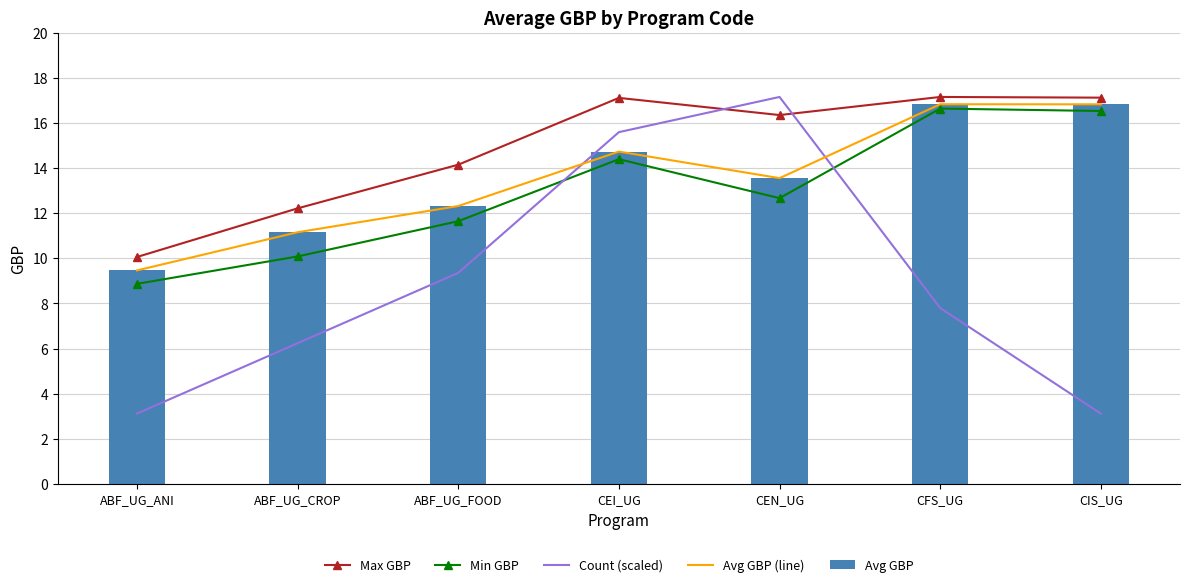

Reading right to left, what are all the values shown in this chart?

Max GBP: CIS_UG=17.1	CFS_UG=17.2	CEN_UG=16.3	CEI_UG=17.1	ABF_UG_FOOD=14.1	ABF_UG_CROP=12.2	ABF_UG_ANI=10.1
Min GBP: CIS_UG=16.5	CFS_UG=16.6	CEN_UG=12.7	CEI_UG=14.4	ABF_UG_FOOD=11.6	ABF_UG_CROP=10.1	ABF_UG_ANI=8.9
Count (scaled): CIS_UG=3.1	CFS_UG=7.8	CEN_UG=17.2	CEI_UG=15.6	ABF_UG_FOOD=9.4	ABF_UG_CROP=6.2	ABF_UG_ANI=3.1
Avg GBP (line): CIS_UG=16.8	CFS_UG=16.8	CEN_UG=13.6	CEI_UG=14.7	ABF_UG_FOOD=12.3	ABF_UG_CROP=11.2	ABF_UG_ANI=9.5
Avg GBP: CIS_UG=16.8	CFS_UG=16.8	CEN_UG=13.6	CEI_UG=14.7	ABF_UG_FOOD=12.3	ABF_UG_CROP=11.2	ABF_UG_ANI=9.5